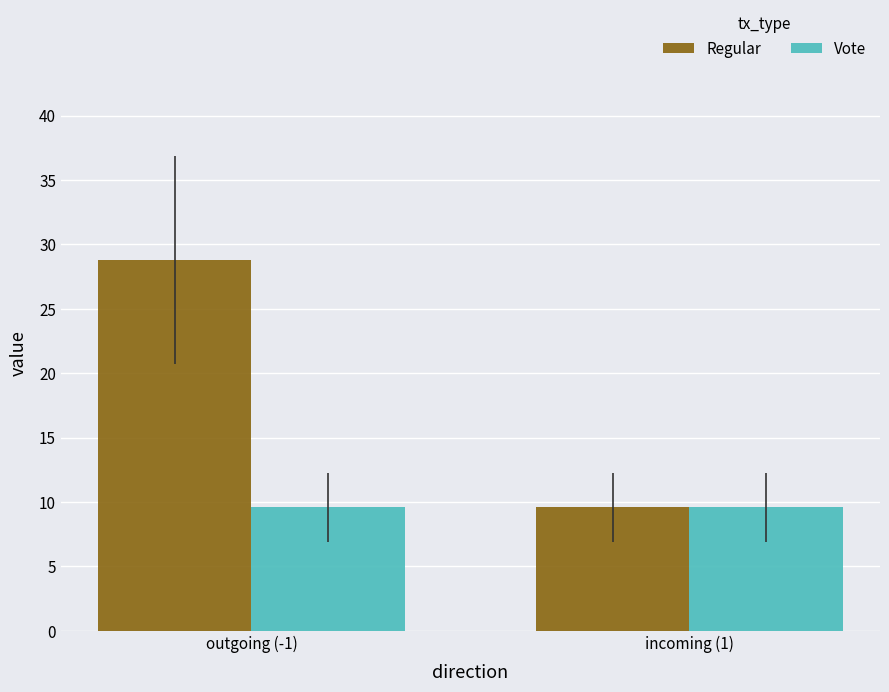

How many data points does each series have?

2